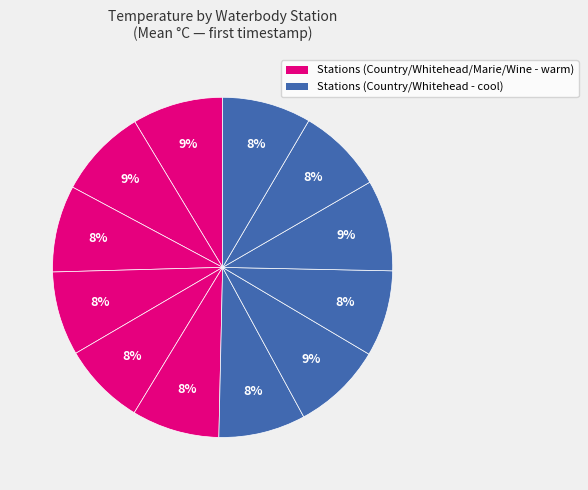

Is there any slice that represents more than half of the pie?

No